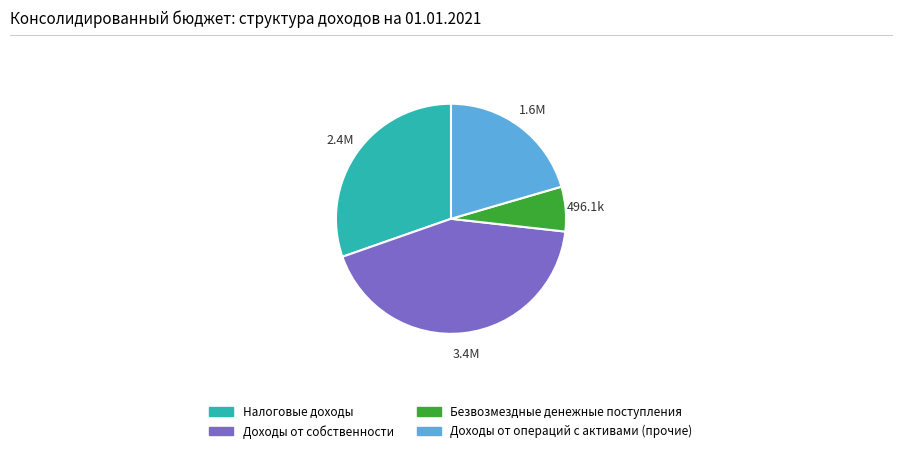

Is the sum of Налоговые доходы and Доходы от операций с активами (прочие) greater than half?

Yes